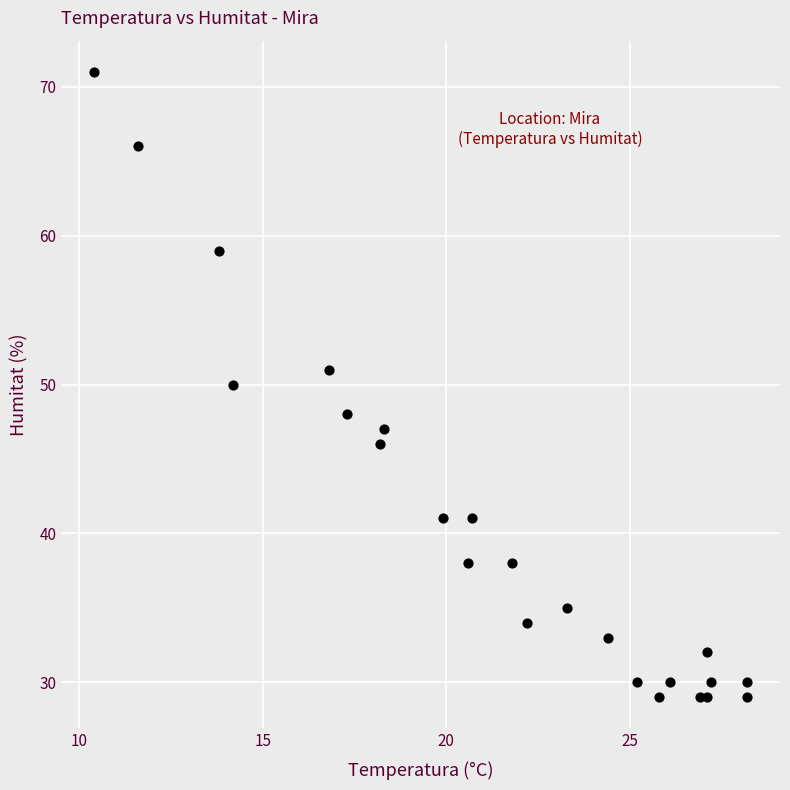

What is the range of Y values (max minus min)?

42